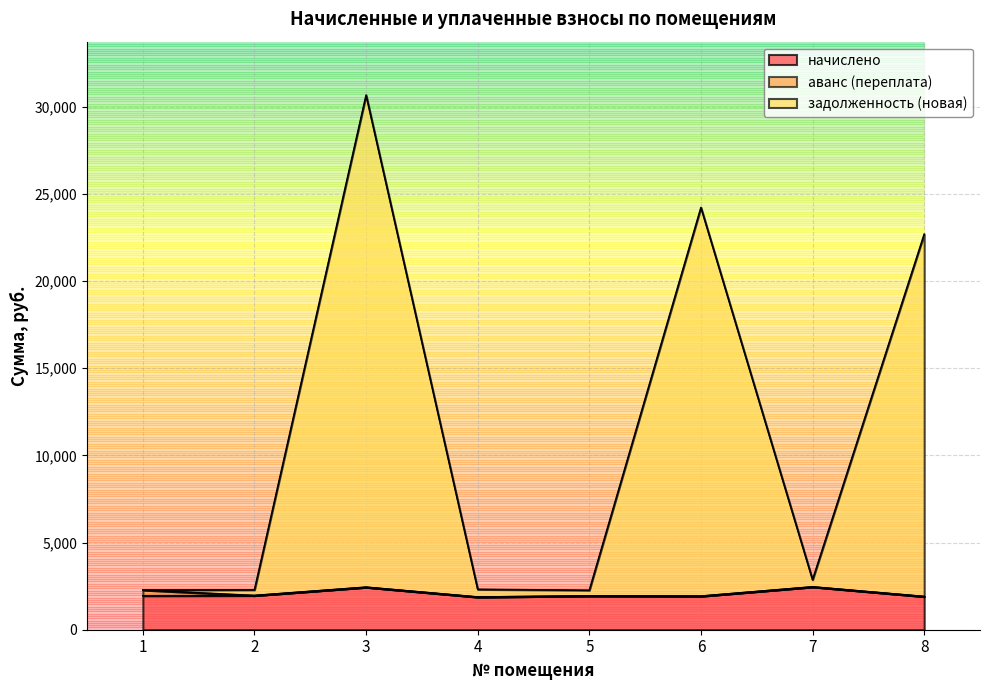

How many interior local peaks does the начислено series have?

3